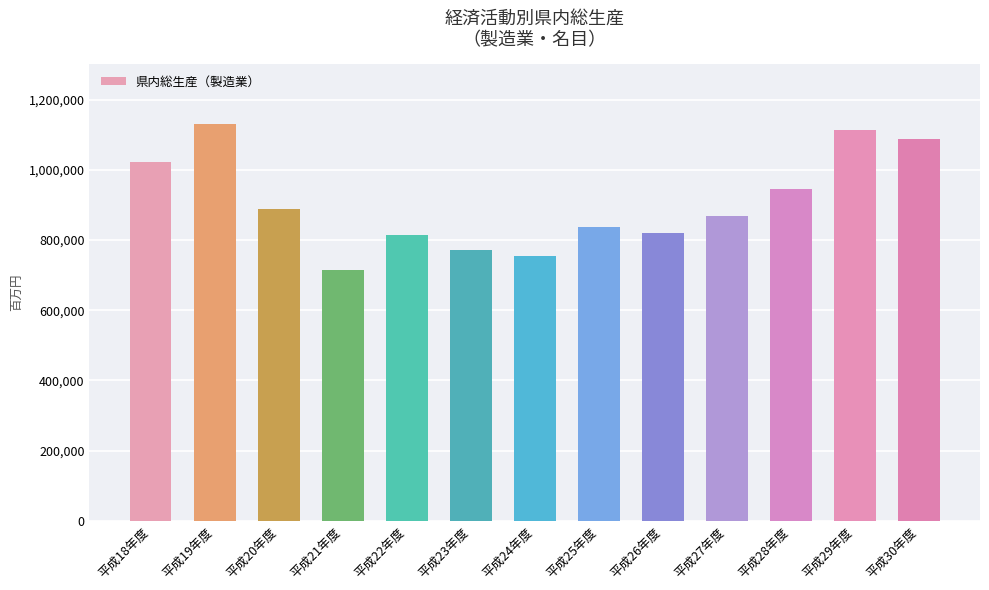

How many bars are there in total?

13